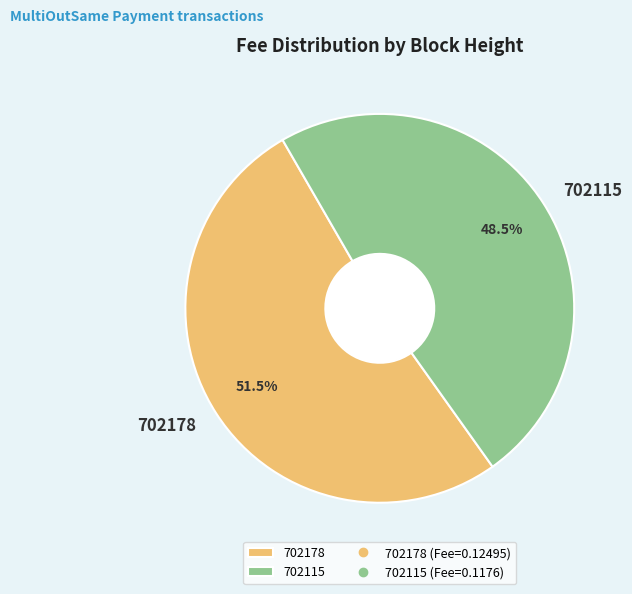

To the nearest percent, what is the difference between the 702115 and 702178 slice percentages?

3%